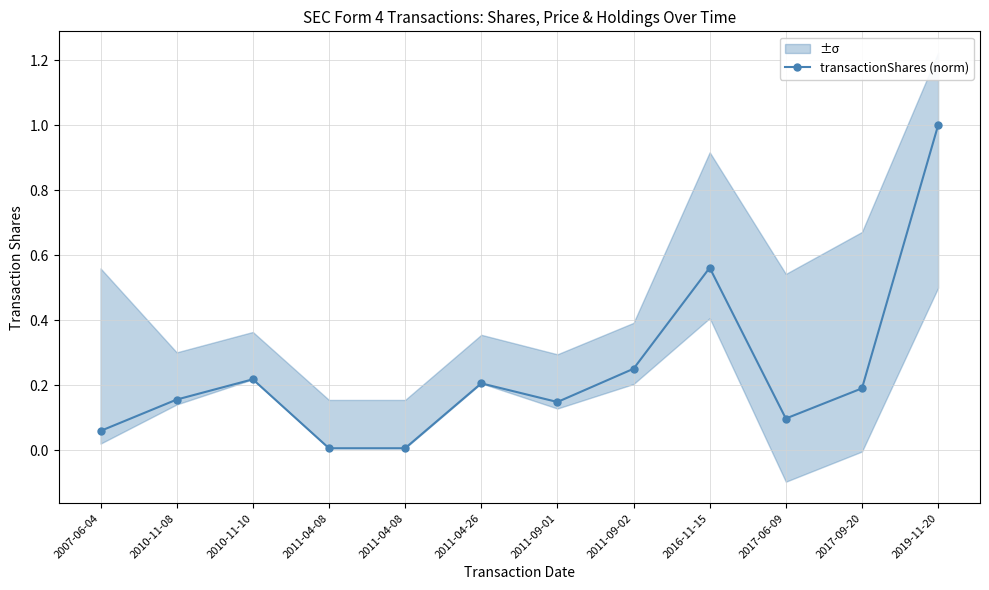

Reading right to left, extract all data points from this chart.

1.0	0.2	0.1	0.6	0.3	0.1	0.2	0.0	0.0	0.2	0.2	0.1